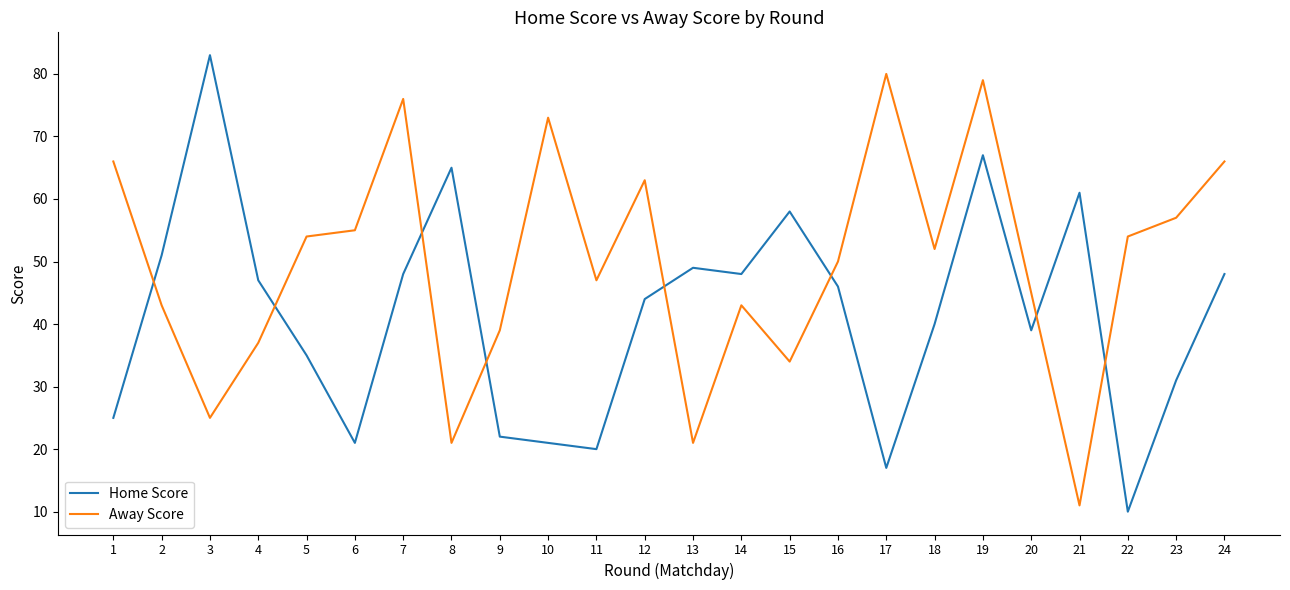

Rank the series at 12 from highest to lowest value.

Away Score, Home Score